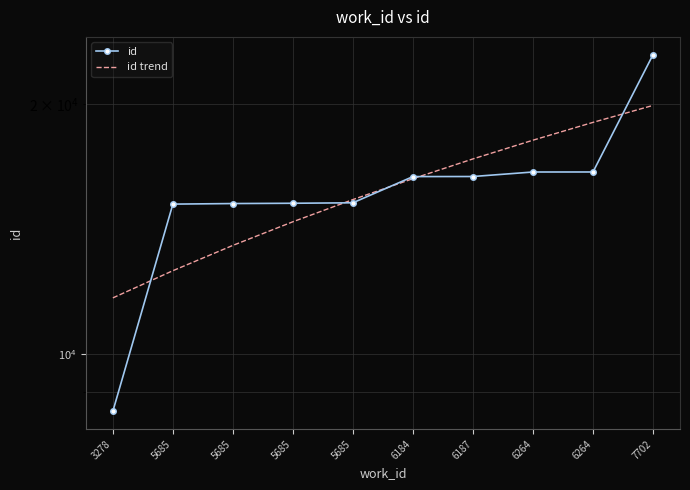

True or false: id trend has more than 2 interior local peaks.

False